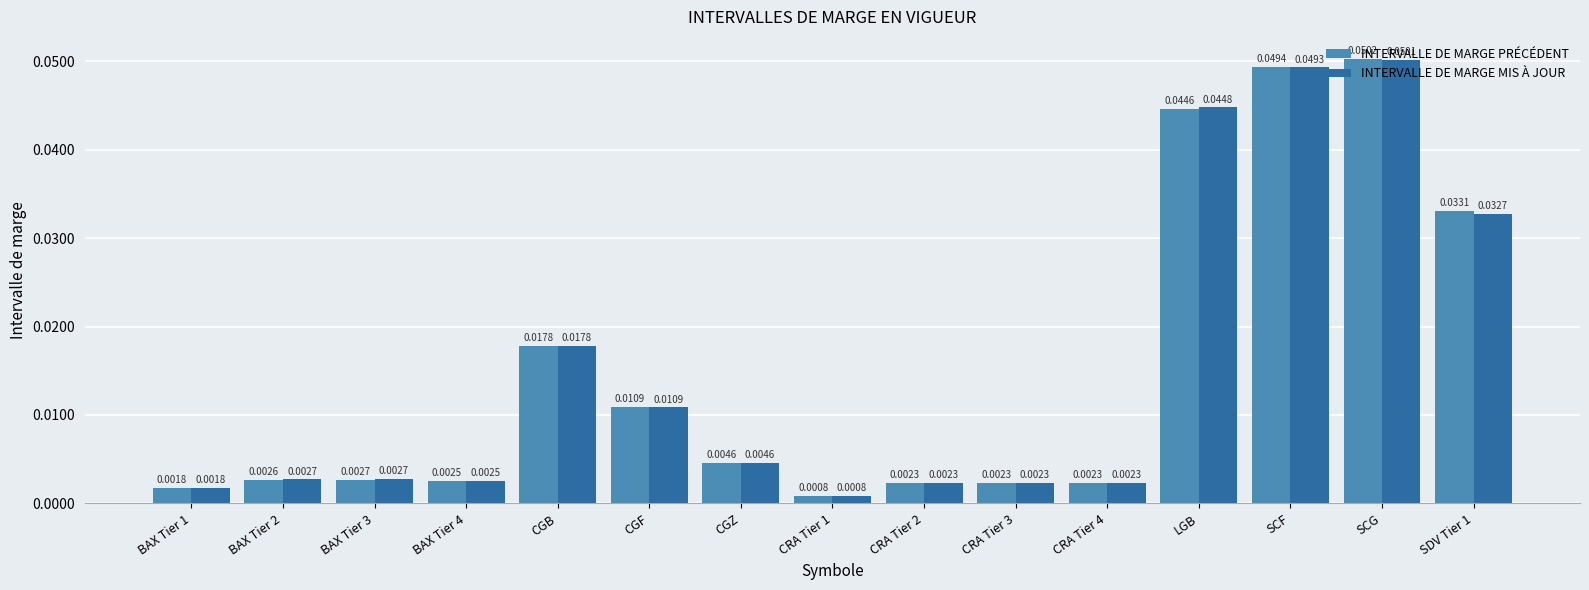

Rank the series by their maximum value, from lowest to highest.

INTERVALLE DE MARGE MIS À JOUR, INTERVALLE DE MARGE PRÉCÉDENT